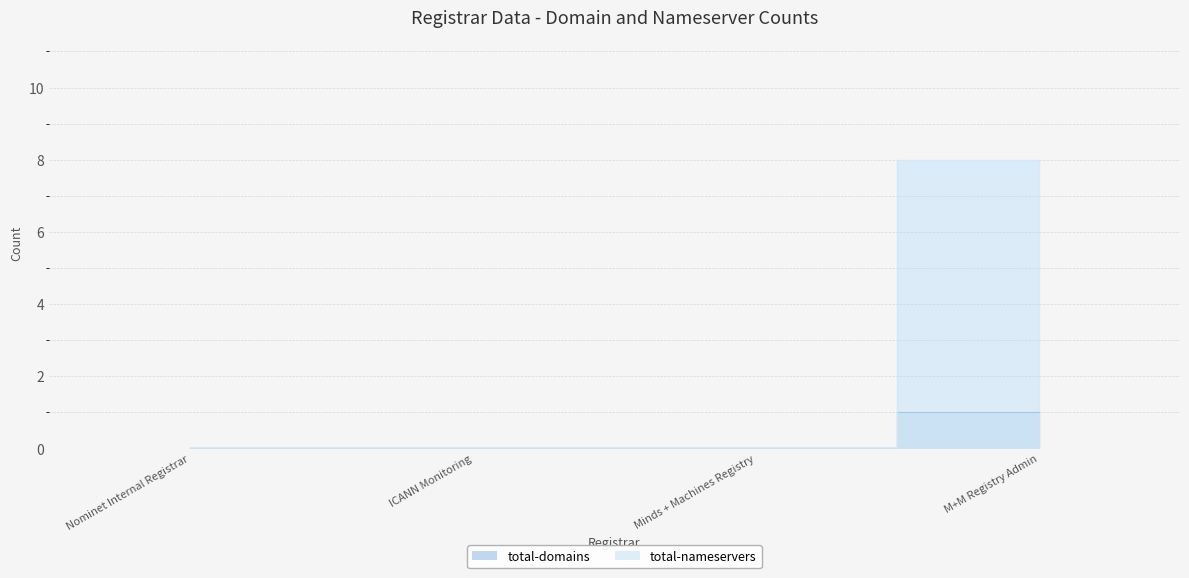

What position from the left is M+M Registry Admin?

4